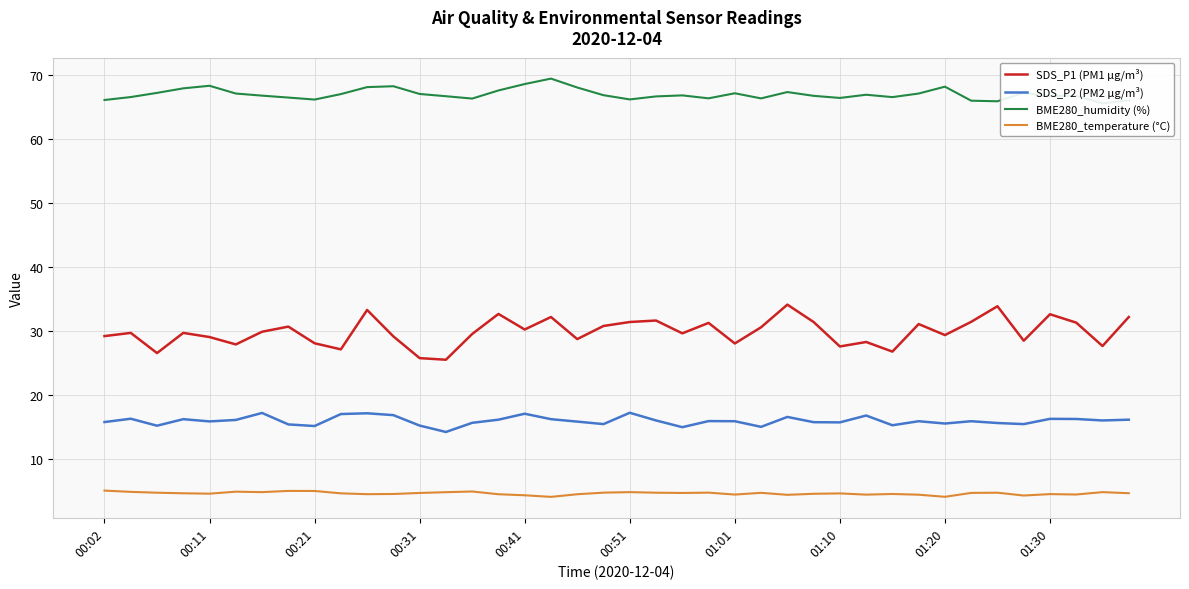

Between 26 and 14, which is larger?

26